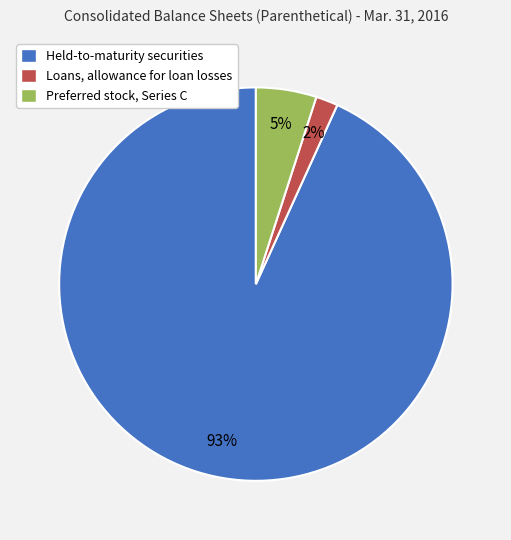

Is it true that Preferred stock, Series C is 5% of the pie?

True